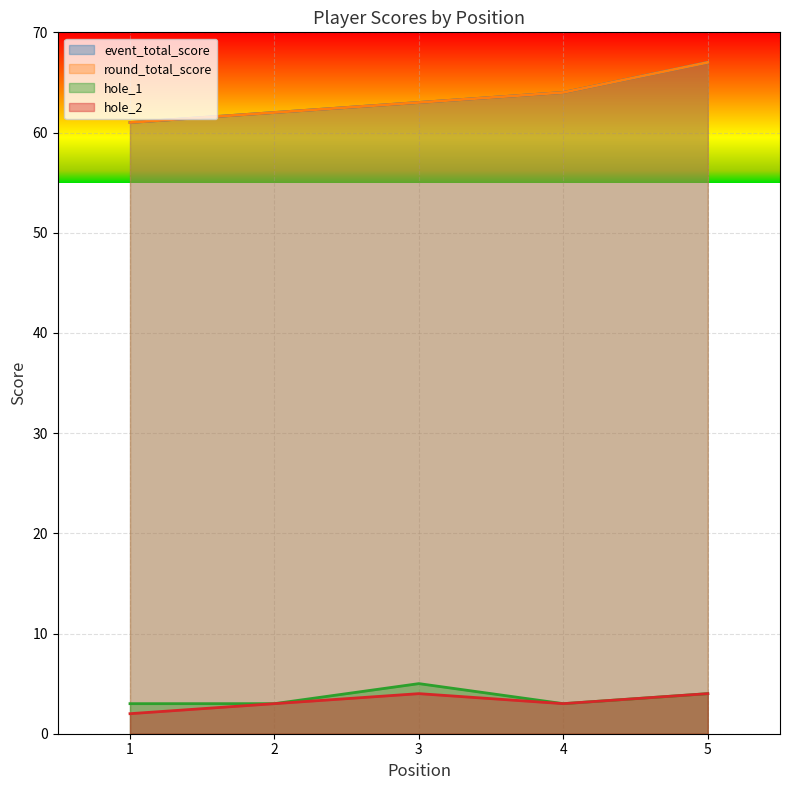

What value does the event_total_score series have at 4?

64